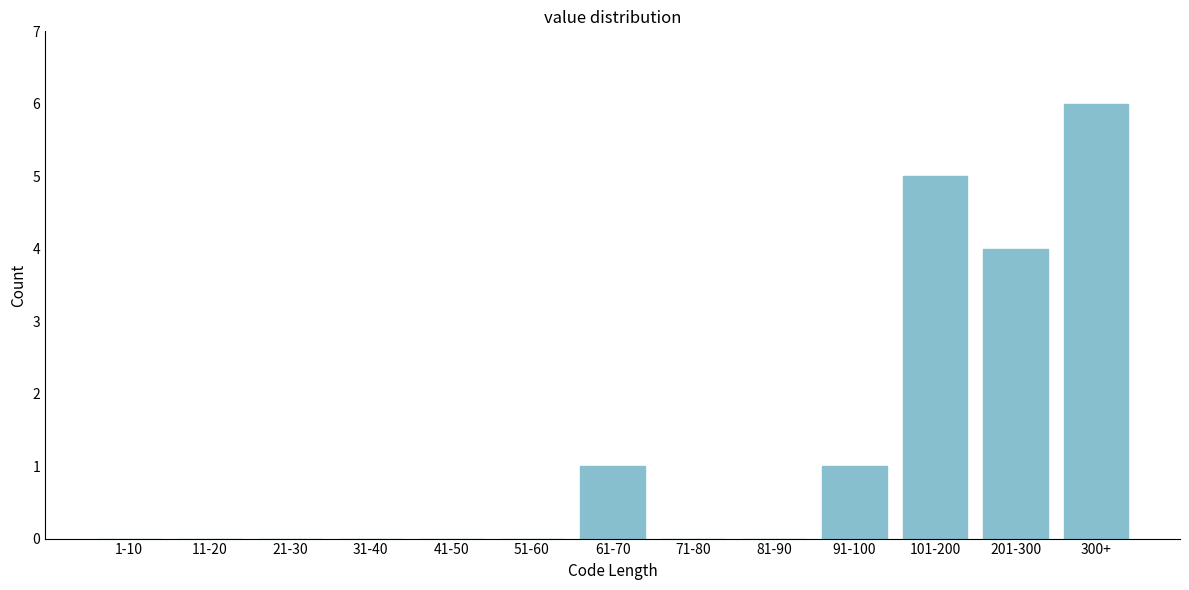

Reading left to right, transcribe all the data shown in this chart.

1-10=0	11-20=0	21-30=0	31-40=0	41-50=0	51-60=0	61-70=1	71-80=0	81-90=0	91-100=1	101-200=5	201-300=4	300+=6